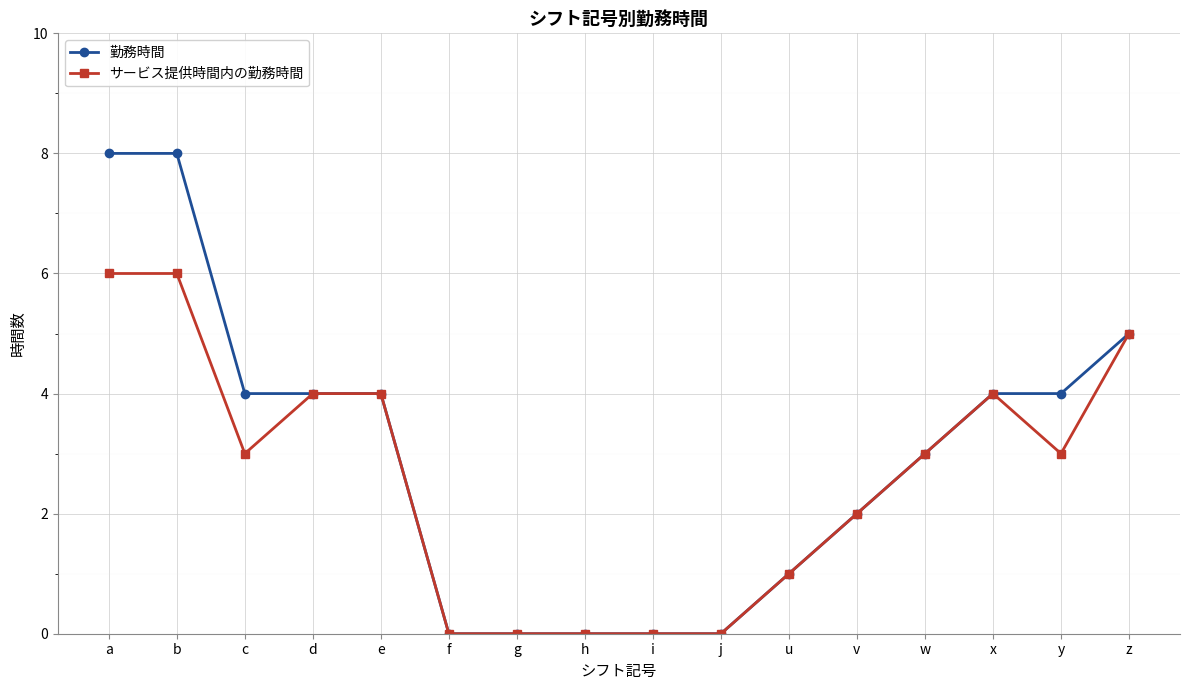

What is the sum of all 勤務時間 values?

47